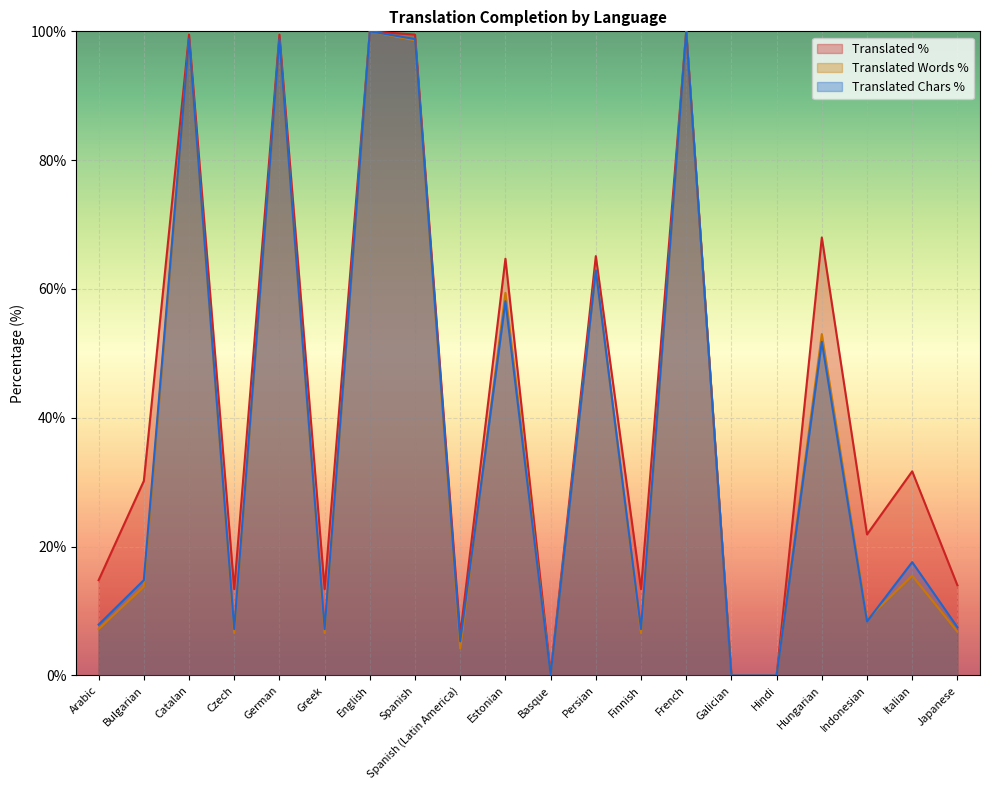

Reading right to left, transcribe all the data shown in this chart.

translated_percent: 14.0	31.7	21.9	68.0	0.0	0.0	100.0	13.4	65.1	0.3	64.7	6.3	99.5	100.0	13.4	99.5	13.4	99.5	30.2	14.8
translated_words_percent: 6.8	15.5	8.7	53.0	0.0	0.0	100.0	6.6	63.0	0.1	59.4	4.2	98.6	100.0	6.6	98.6	6.6	98.6	13.8	7.2
translated_chars_percent: 7.5	17.6	8.4	51.8	0.0	0.0	100.0	7.2	62.9	0.1	58.1	5.3	98.8	100.0	7.2	98.8	7.2	98.8	14.8	7.9